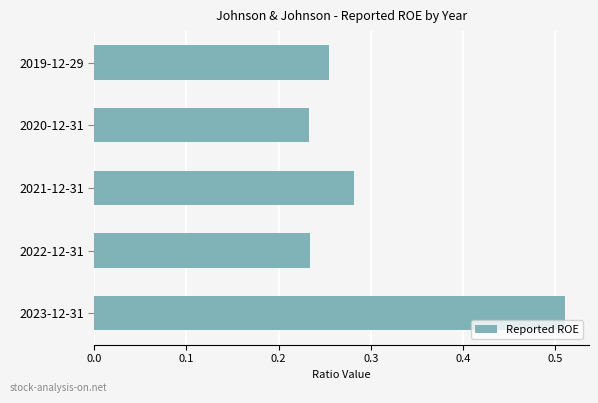

What is the sum of all values?

1.5